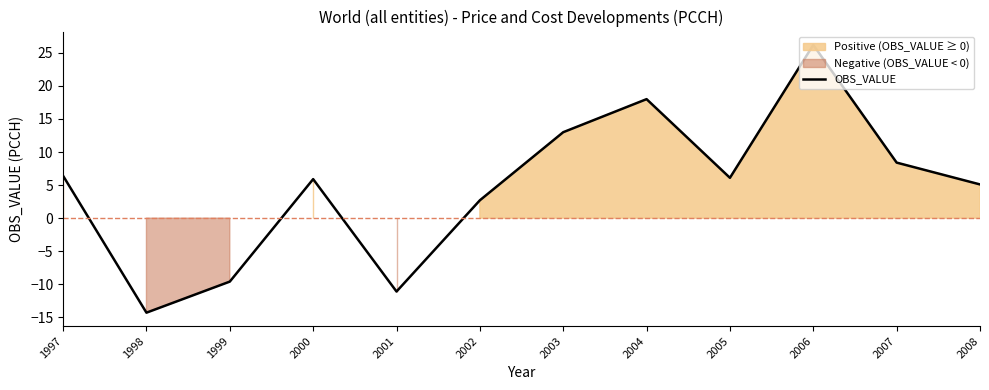

How many lines are shown in the chart?

1